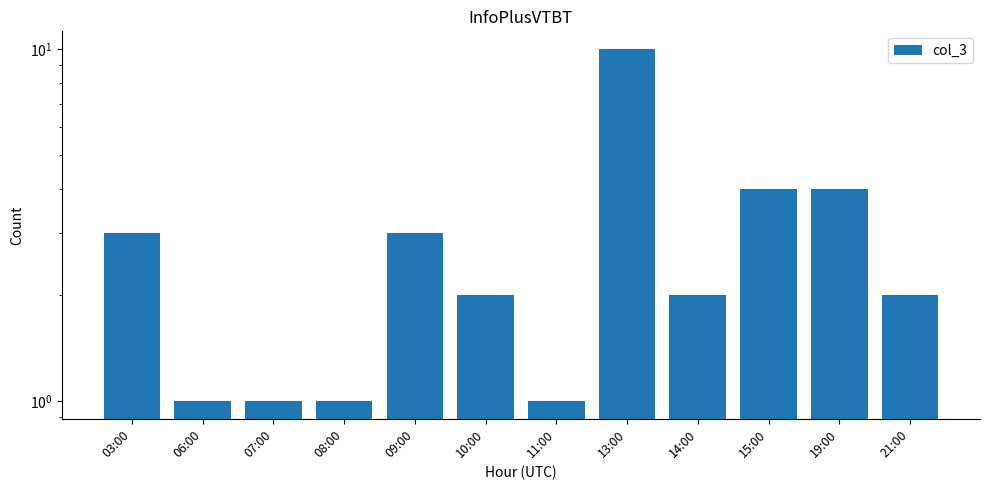

At which label is the value closest to 5?

15:00